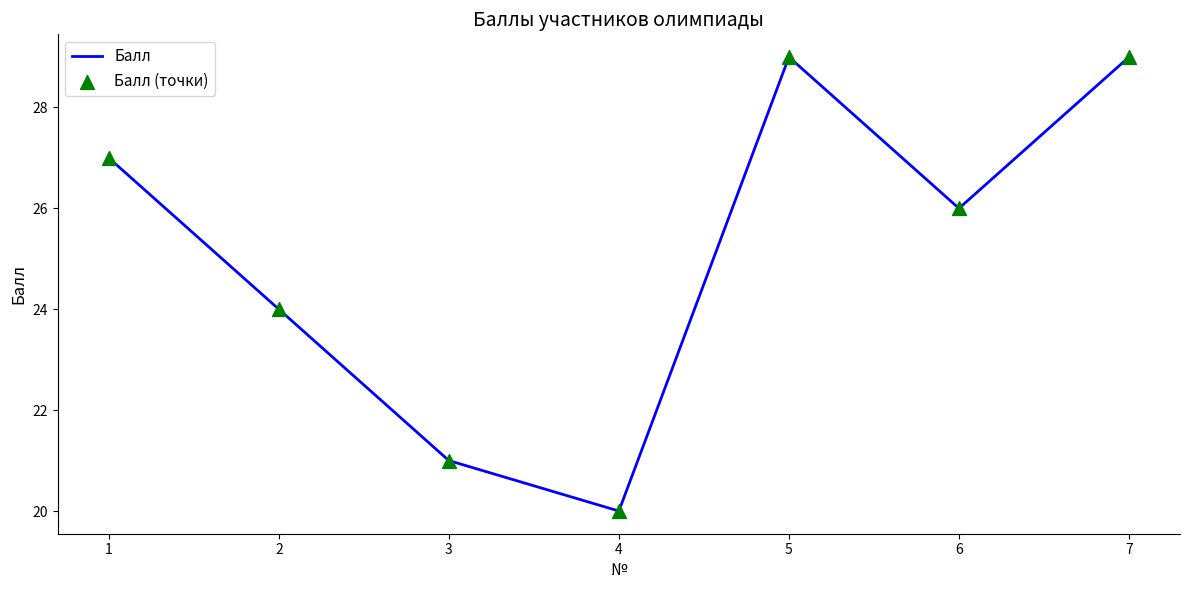

What is the ratio of the value at 1 to the value at 7?

0.9